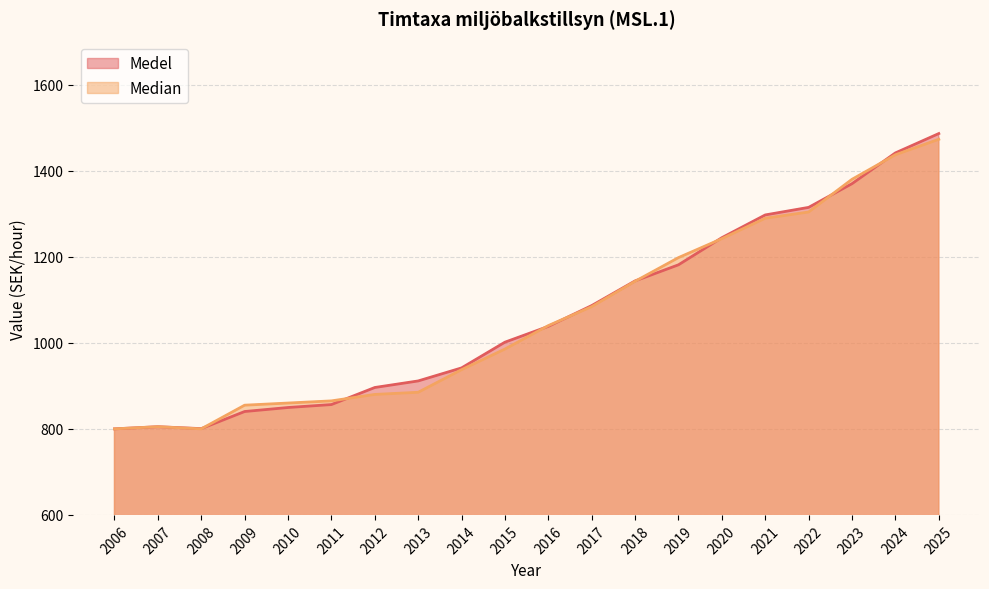

List the series in order of their overall mean, highest first.

Medel, Median